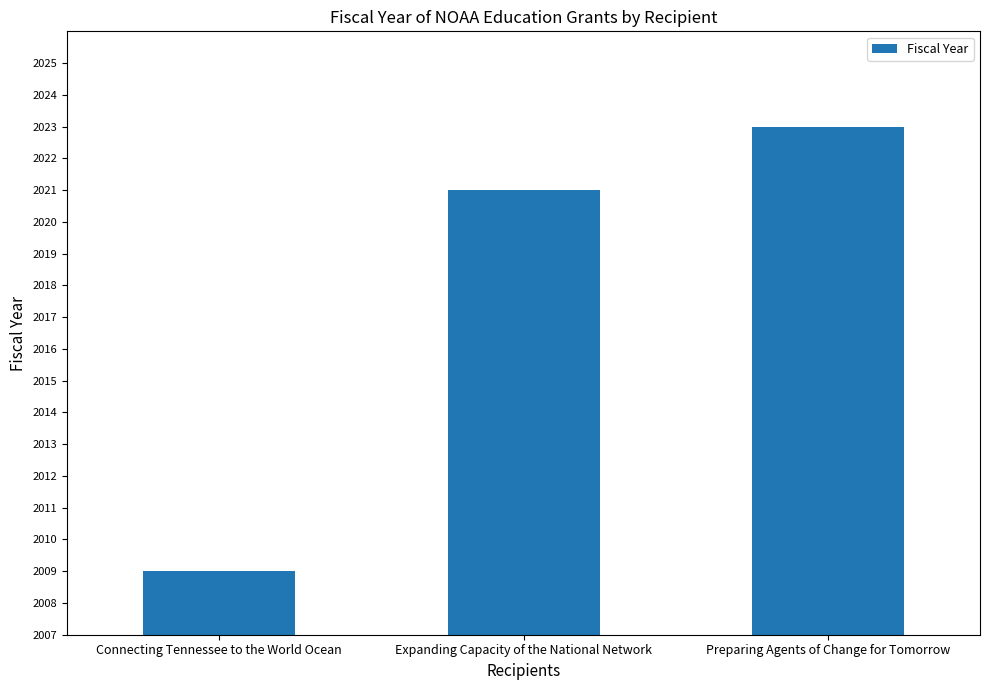

What is the difference between the values at Expanding Capacity of the National Network and Preparing Agents of Change for Tomorrow?

2